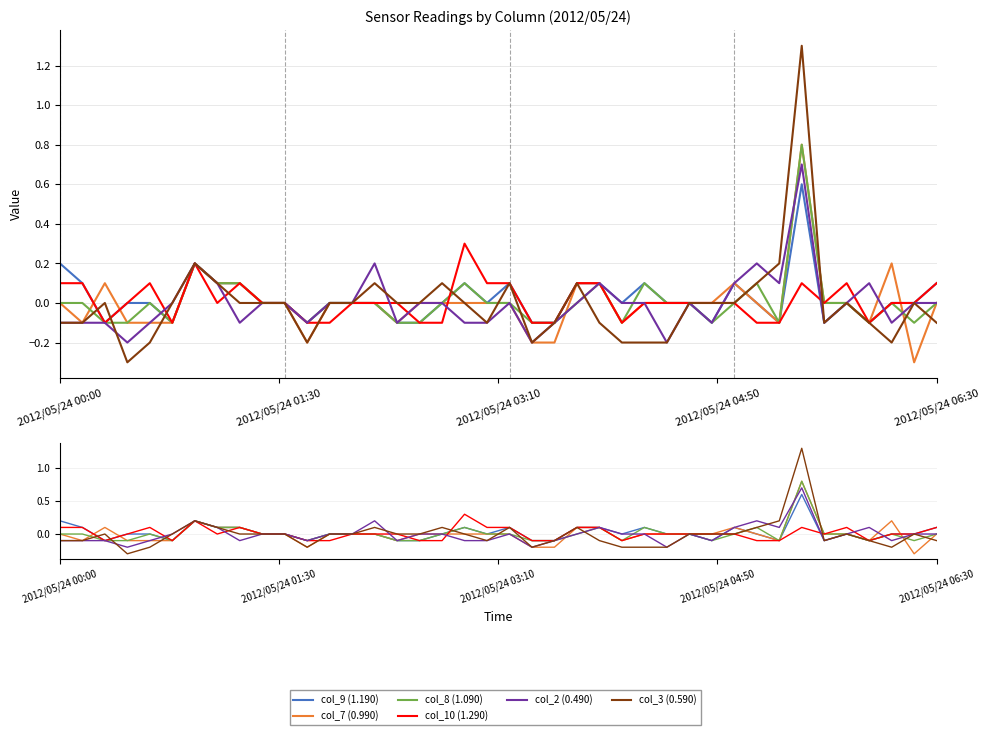

How many lines are shown in the chart?

6